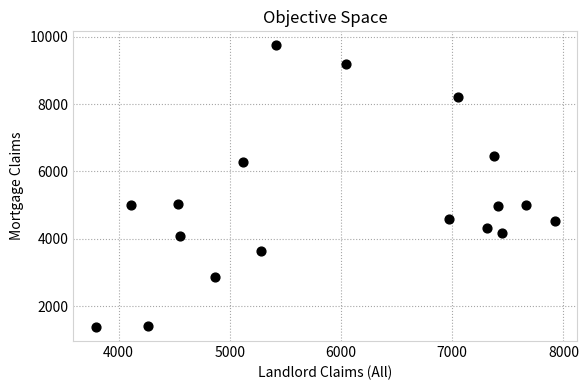

What is the range of Y values (max minus min)?

8352